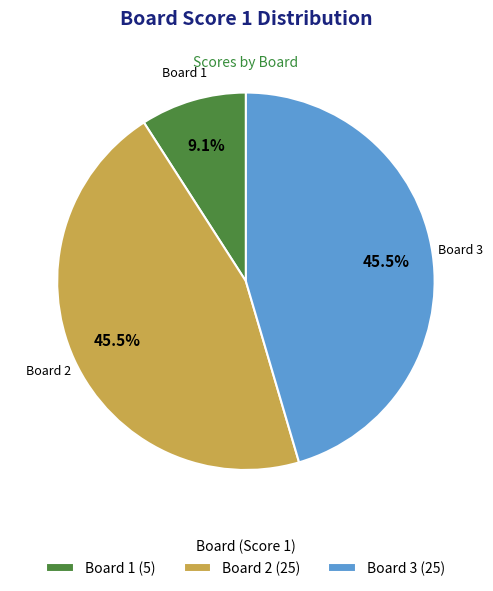

How many segments does this pie chart have?

3